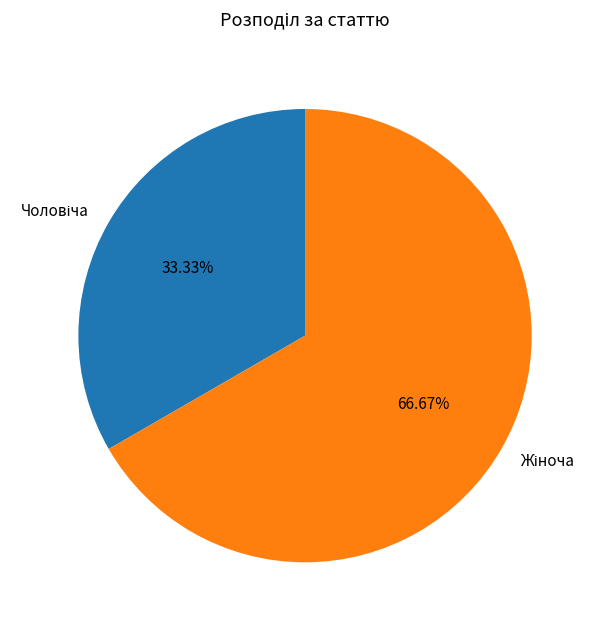

Does any single category account for the majority?

Yes